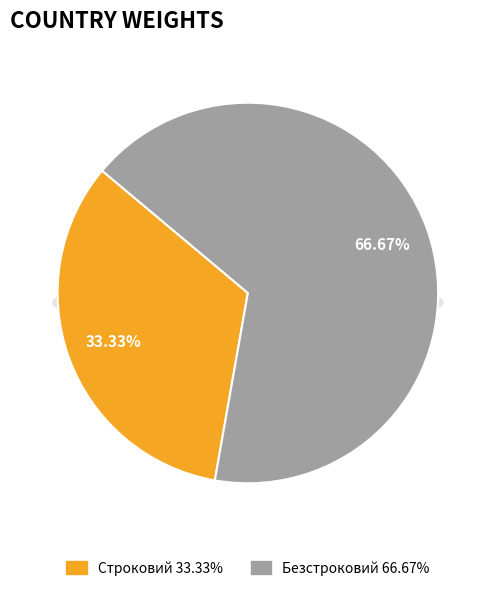

To the nearest percent, what is the average slice percentage?

50%